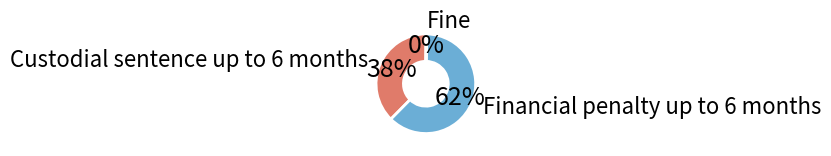

Which slice is the largest?

Financial penalty up to 6 months